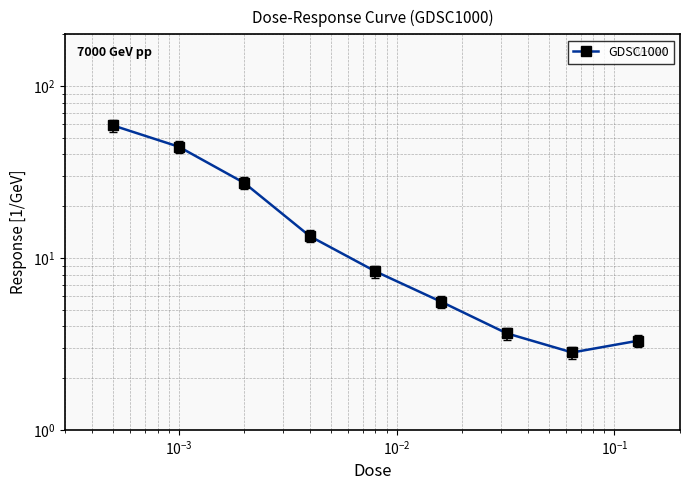

What is the sum of all values?

167.7